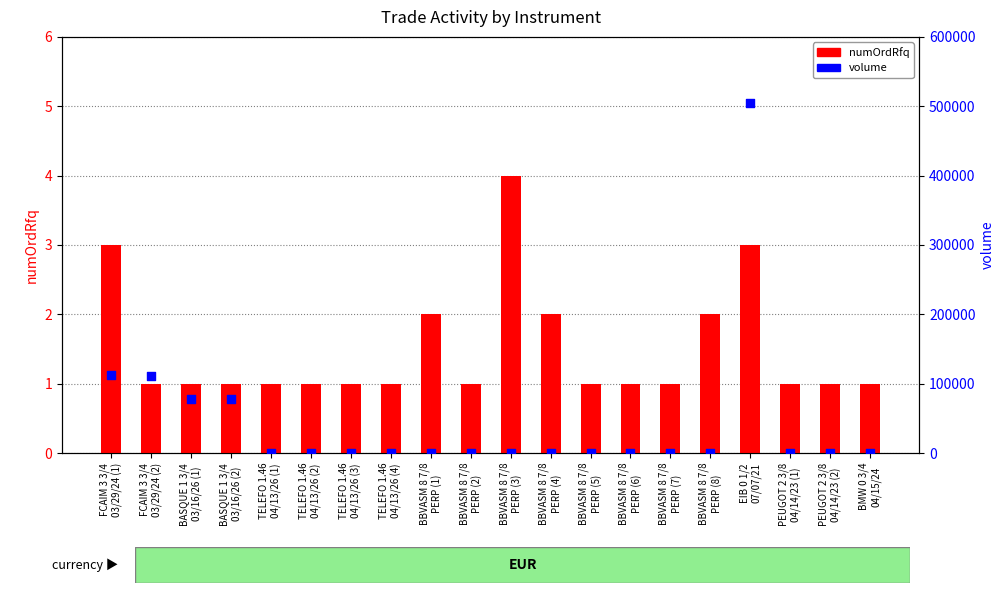

Is the value of volume at BBVASM 8 7/8
PERP (1) greater than the value of numOrdRfq at BBVASM 8 7/8
PERP (3)?

No